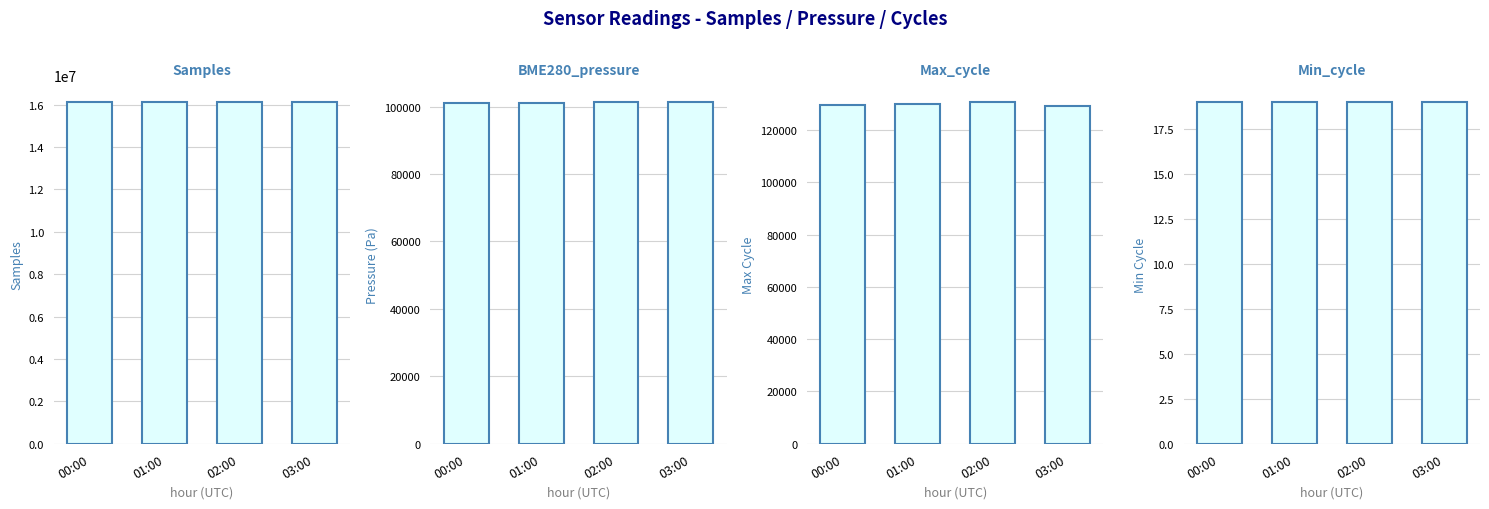

What is the highest value of the BME280_pressure series?

101297.8